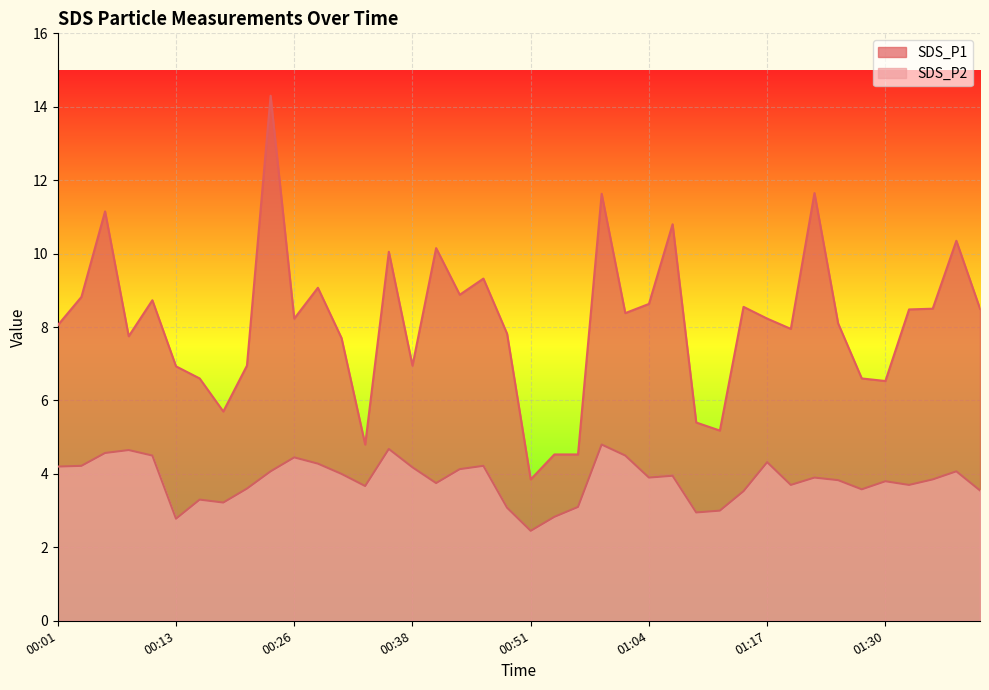

What is the label of the 32nd point from the left?

01:20